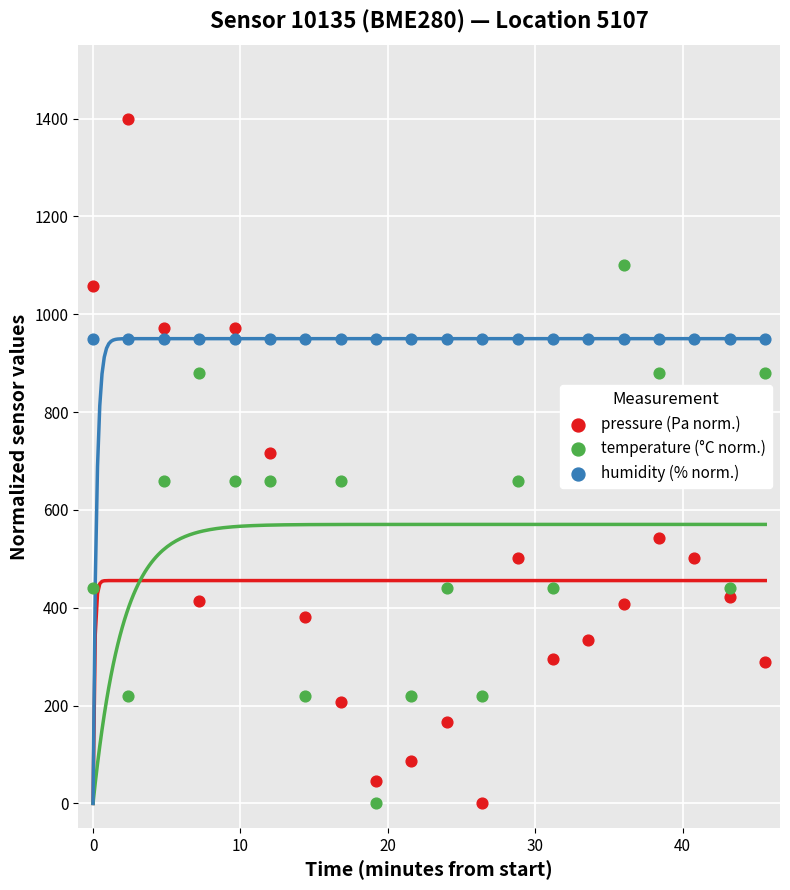

Which series has the largest total across all categories?

humidity (% norm.)